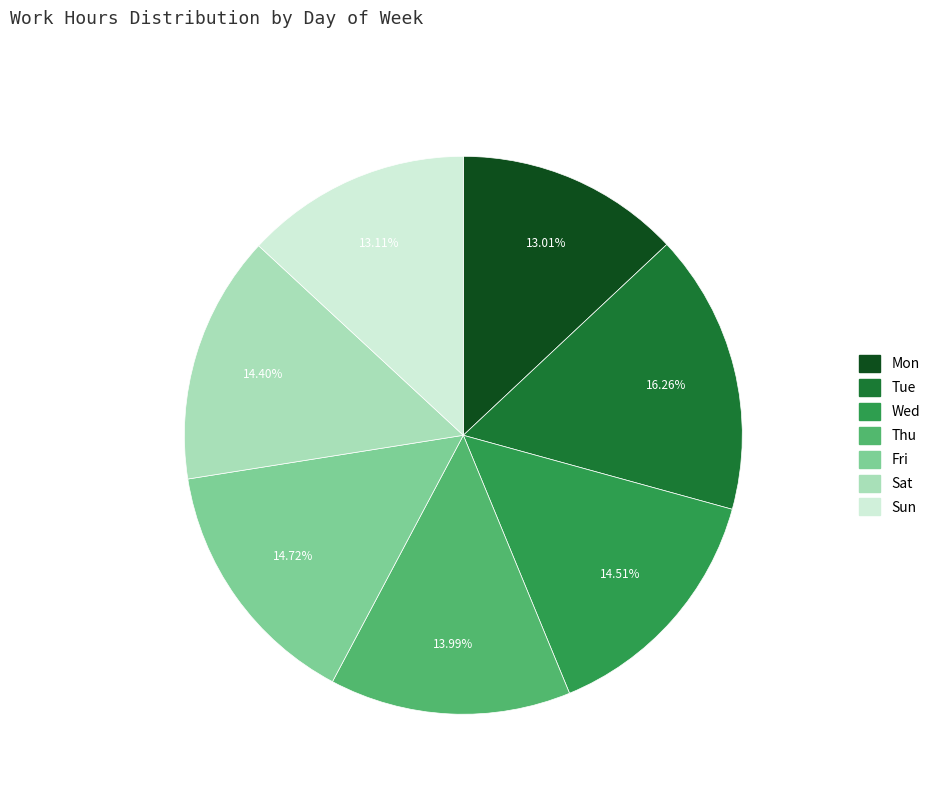

Is it true that Sat is 14% of the pie?

True